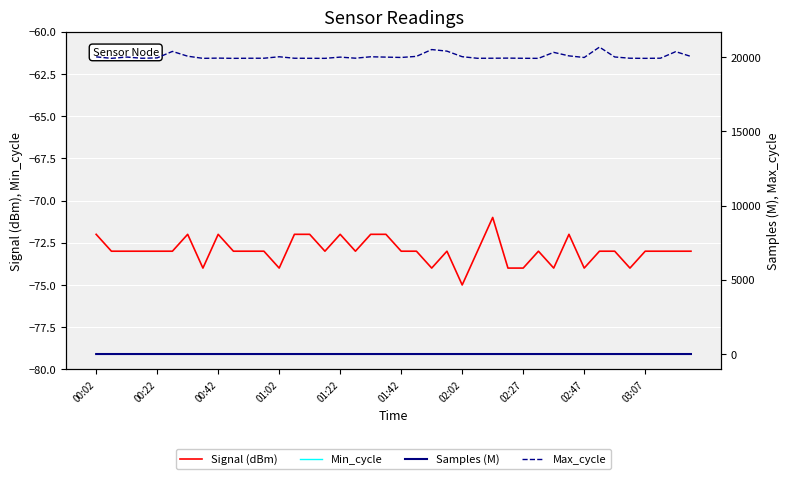

What is the lowest value of the Signal (dBm) series?

-75